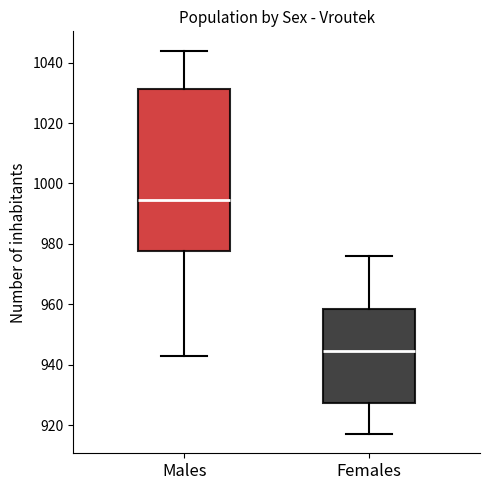

Which box's median line is the lowest?

Females